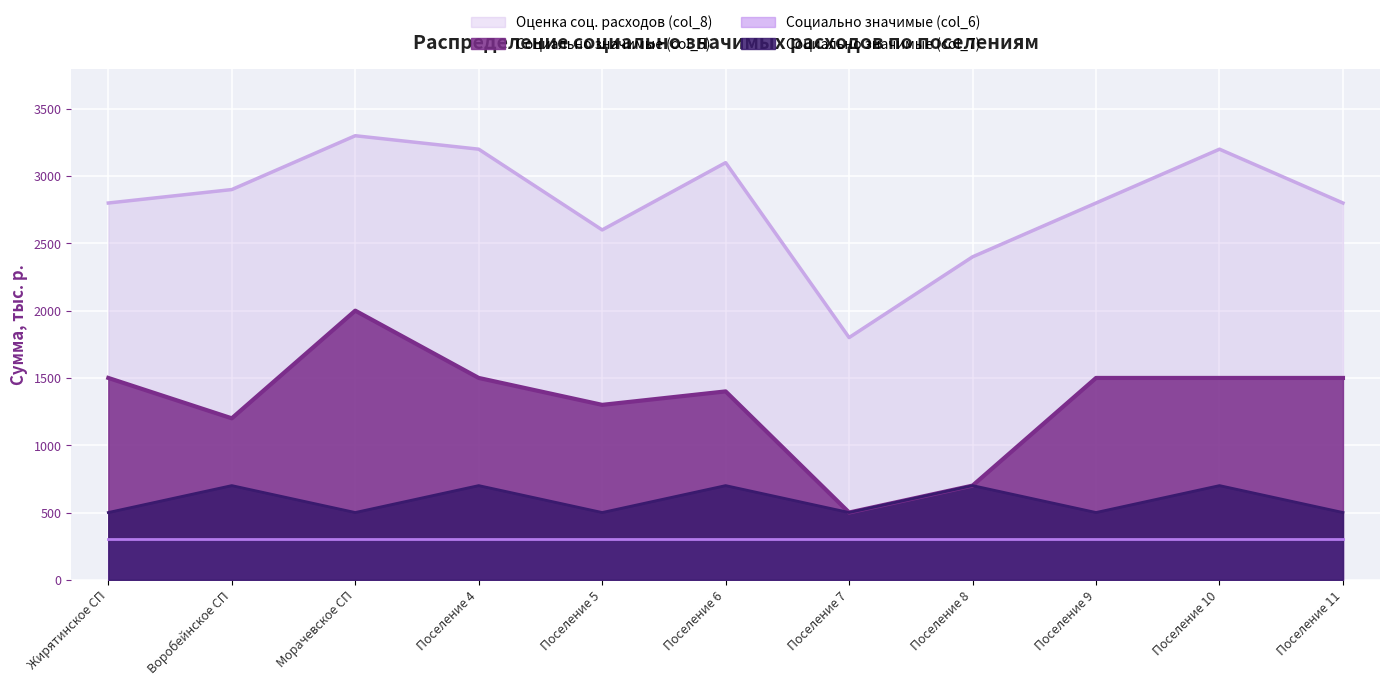

What is the sum of all Социально значимые (col_5) values?

14600